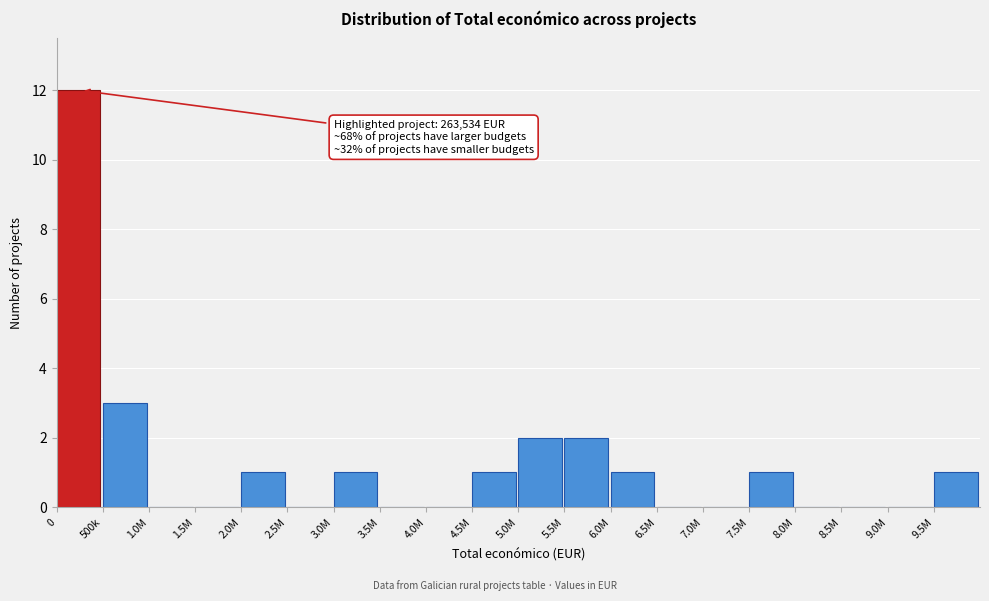

Reading left to right, extract all data points from this chart.

0=12	500k=3	1.0M=0	1.5M=0	2.0M=1	2.5M=0	3.0M=1	3.5M=0	4.0M=0	4.5M=1	5.0M=2	5.5M=2	6.0M=1	6.5M=0	7.0M=0	7.5M=1	8.0M=0	8.5M=0	9.0M=0	9.5M=1